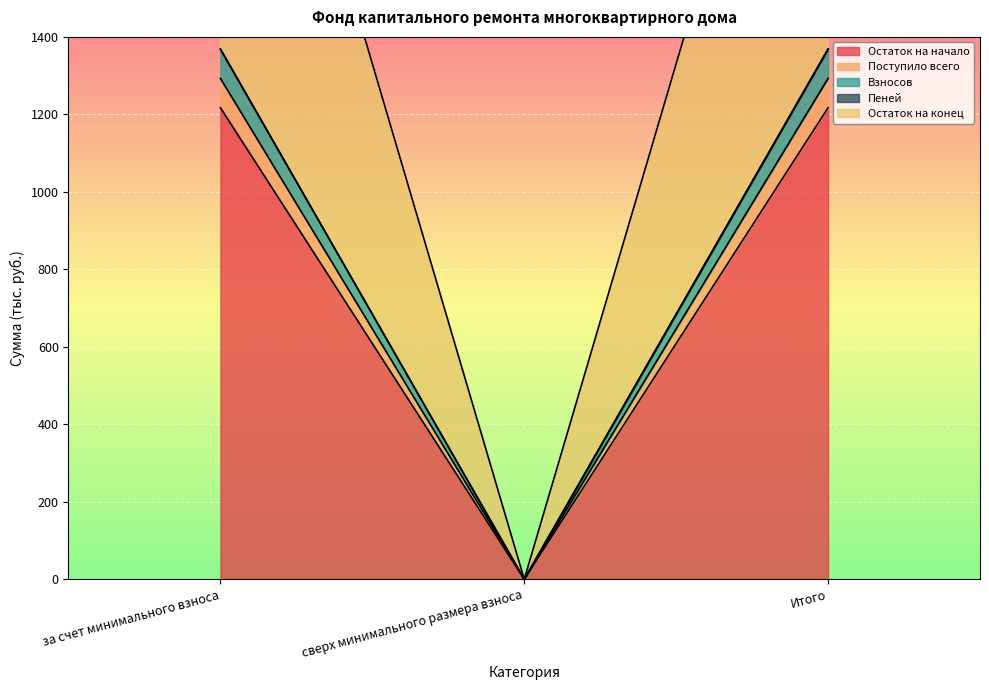

How many data points in Остаток на начало are less than 1217?

1